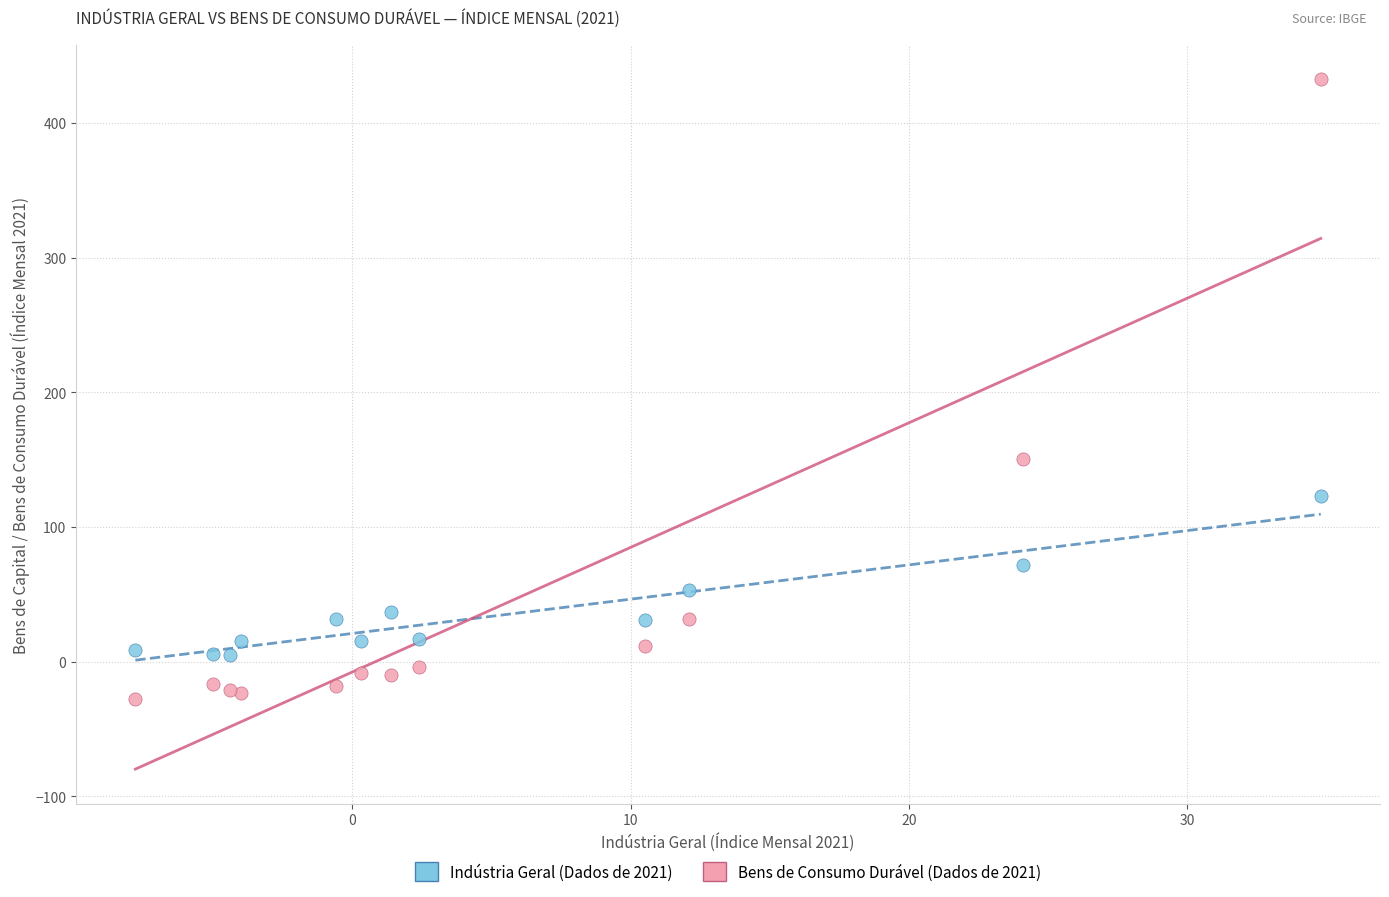

Which series reaches the maximum Y coordinate?

Bens de Consumo Durável (Dados de 2021)